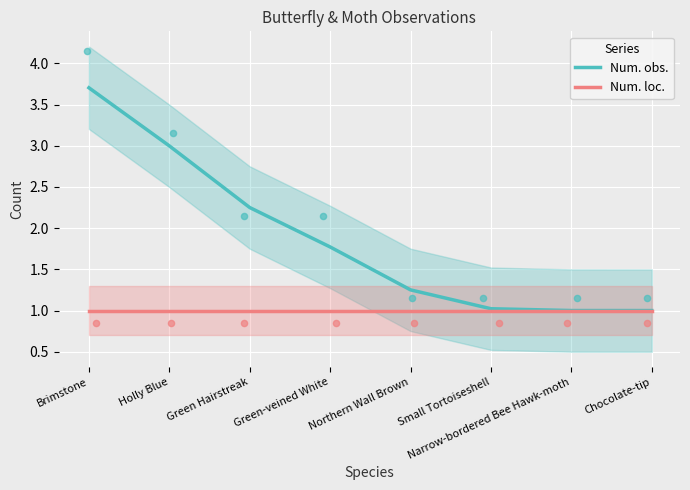

Which series contains the highest Y value?

Num. obs.